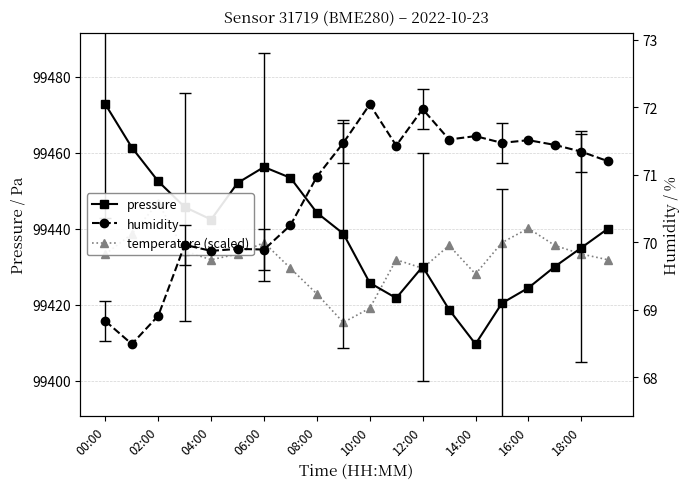

What is the difference between the maximum and minimum values in the pressure series?

63.0